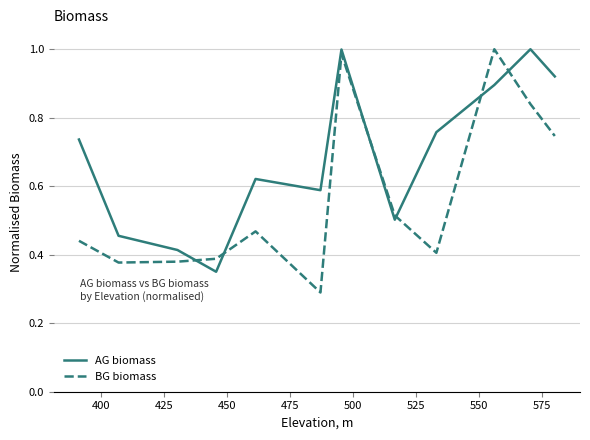

Which series has the largest total across all categories?

AG biomass